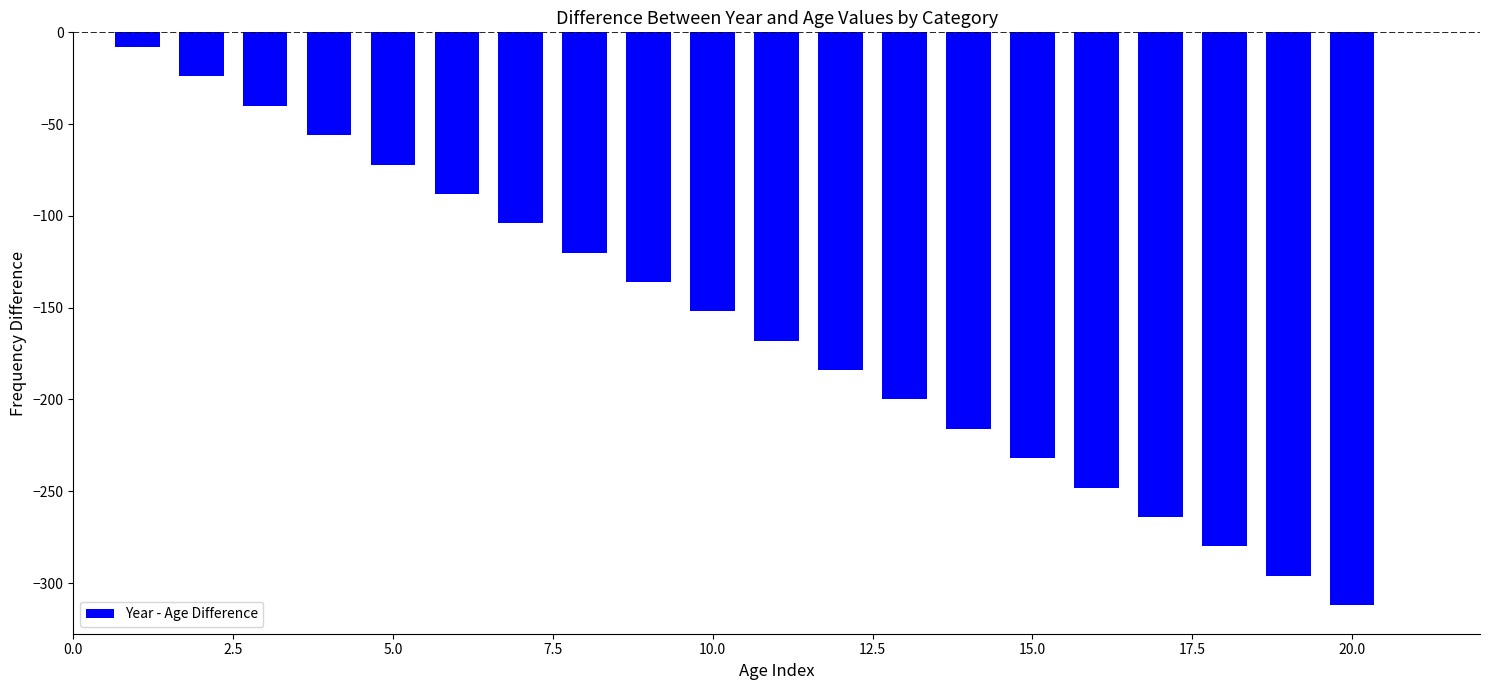

What is the difference between the maximum and minimum values?

304